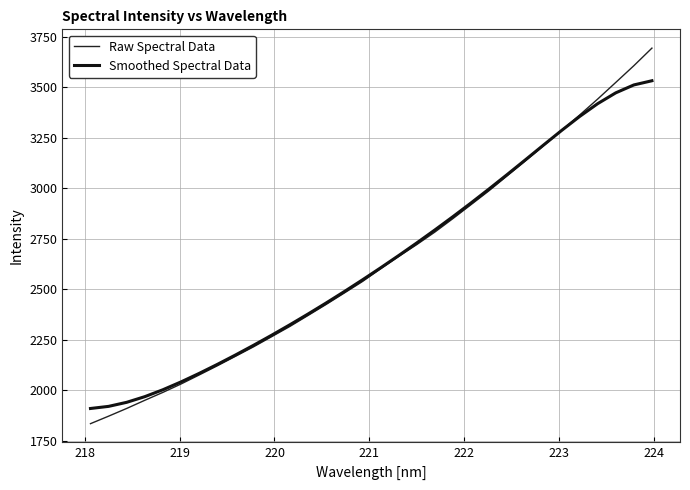

Does the chart have visible grid lines?

Yes